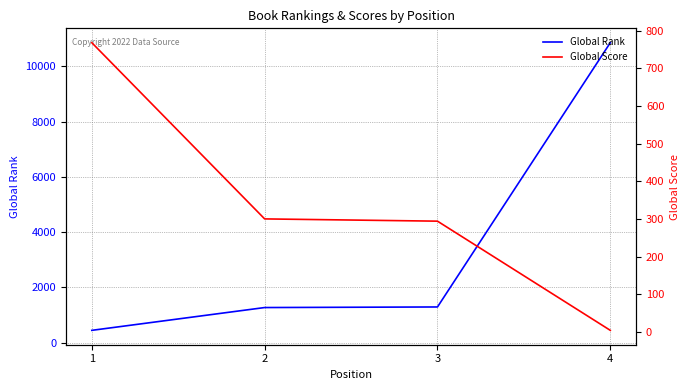

Is it true that Global Rank equals 1292 at 3?

True